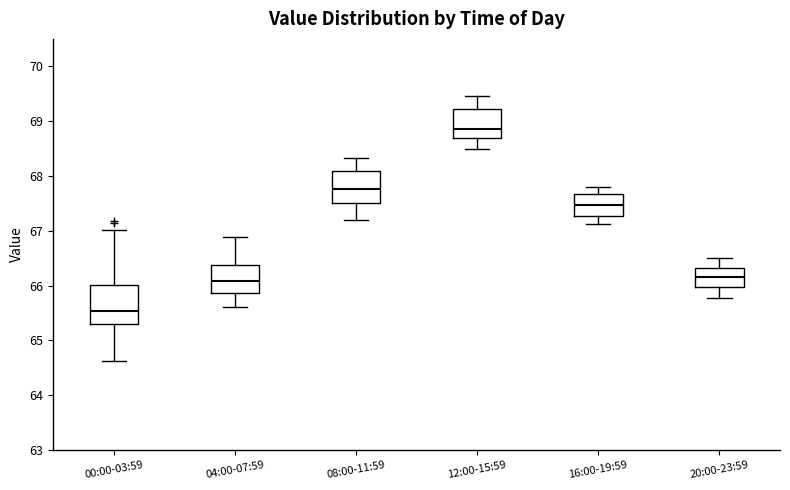

Comparing the boxes themselves (not the whiskers), which one is the tallest?

00:00-03:59